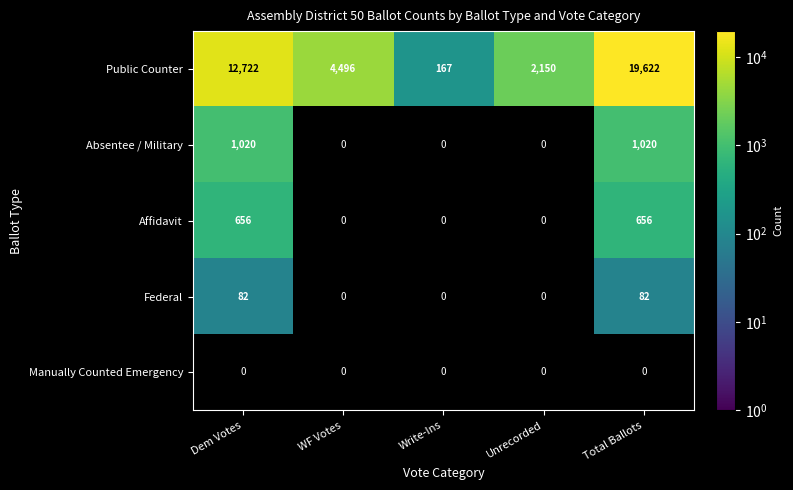

Is the value of Absentee / Military at Dem Votes greater than the value of Public Counter at Dem Votes?

No